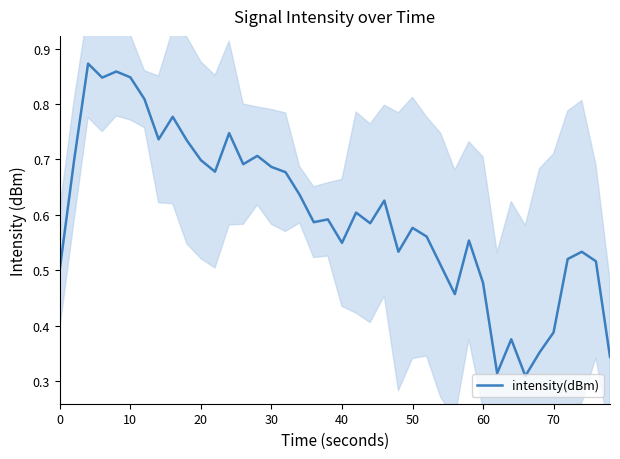

Count the number of categories in the chart.

40